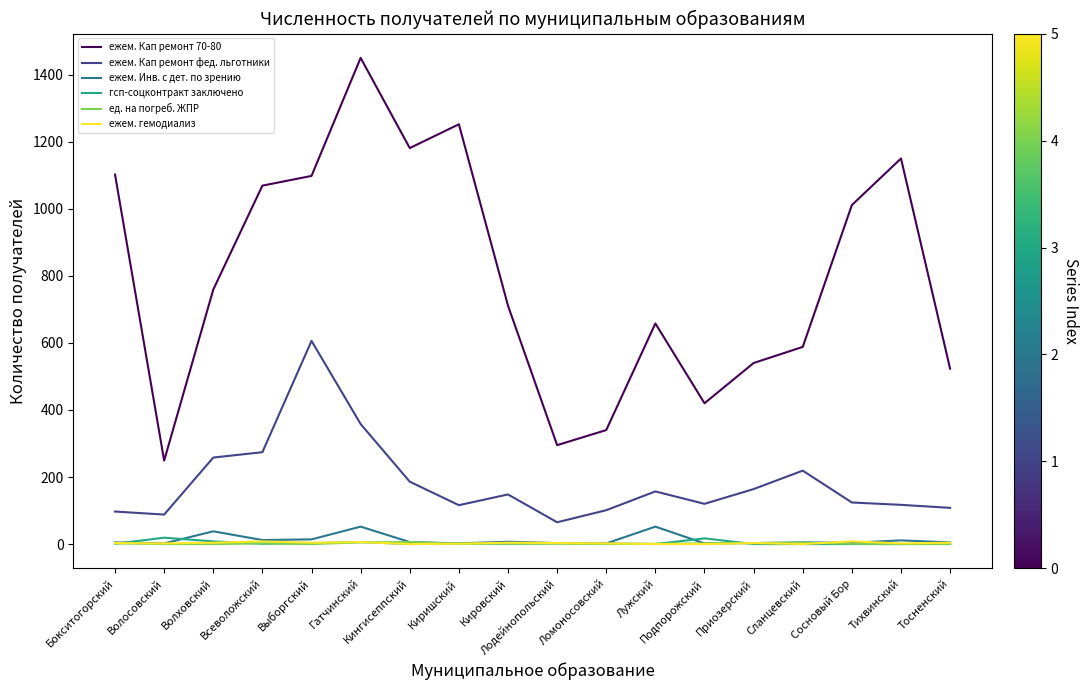

Where is ежем. Кап ремонт фед. льготники nearest to the value 335?

Гатчинский